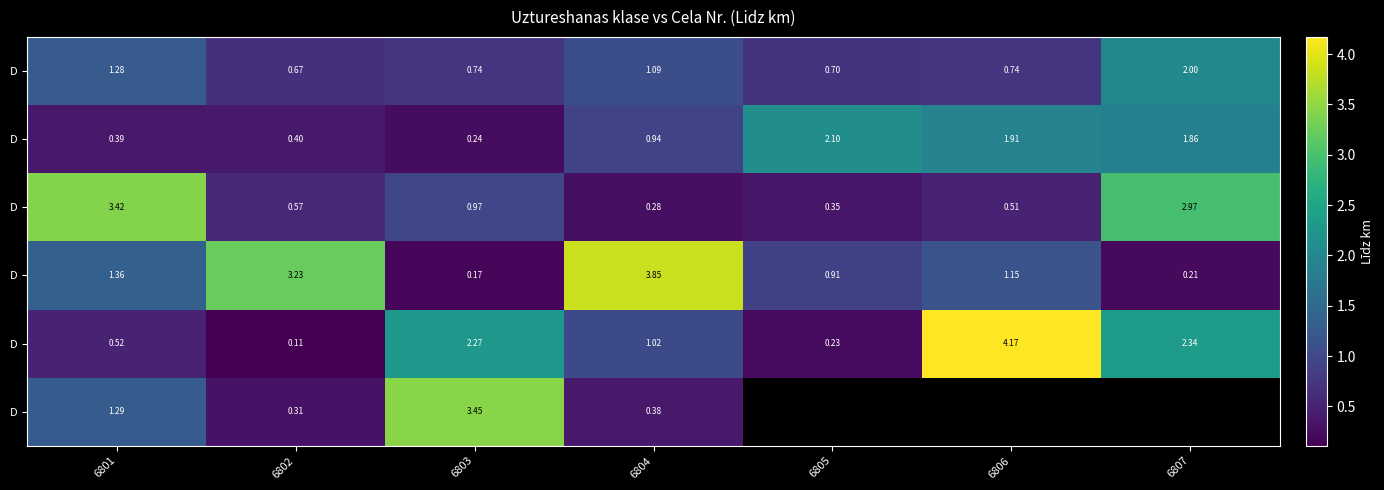

How many distinct data groups are displayed?

6